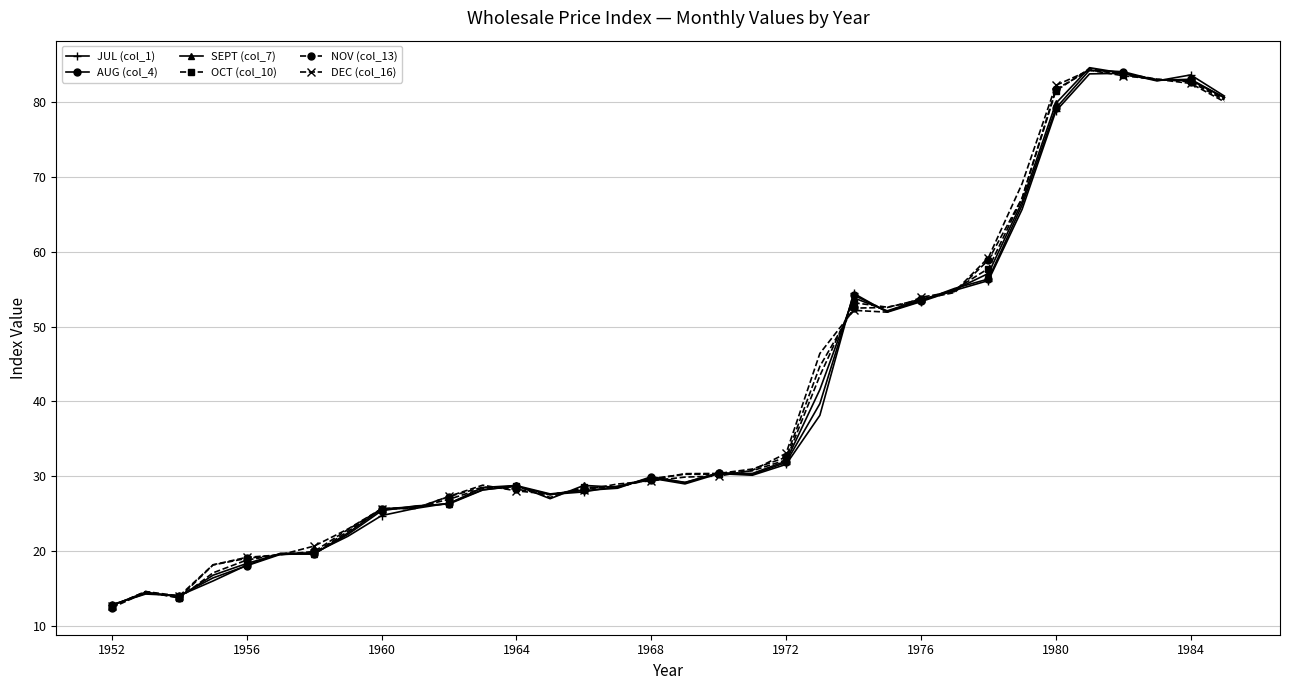

What is the minimum value shown in the chart?

12.4